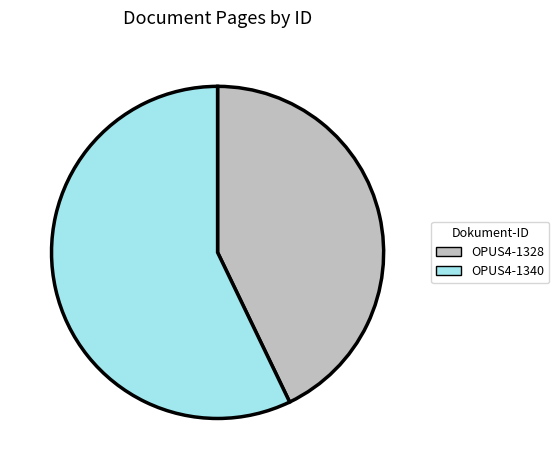

Which slice is the largest?

OPUS4-1340